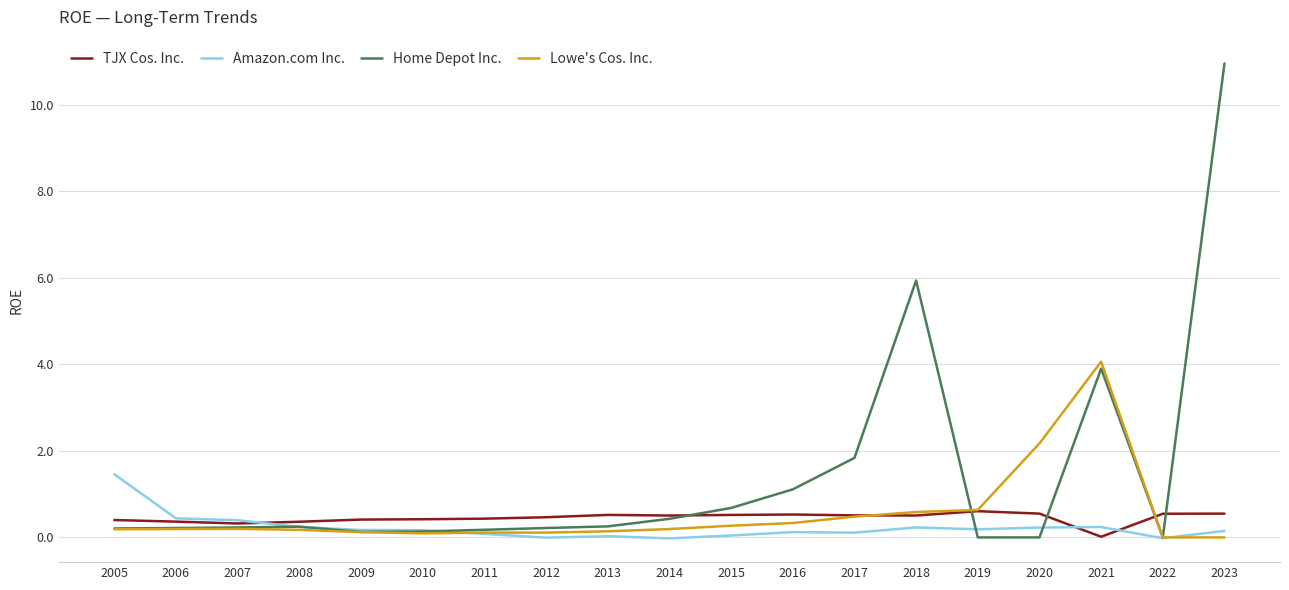

List the series in order of their peak value, lowest first.

TJX Cos. Inc., Amazon.com Inc., Lowe's Cos. Inc., Home Depot Inc.